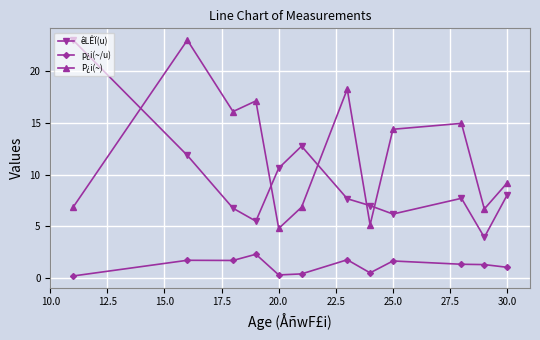

What is the difference between the maximum and minimum values in the P¿i(~) series?

18.2